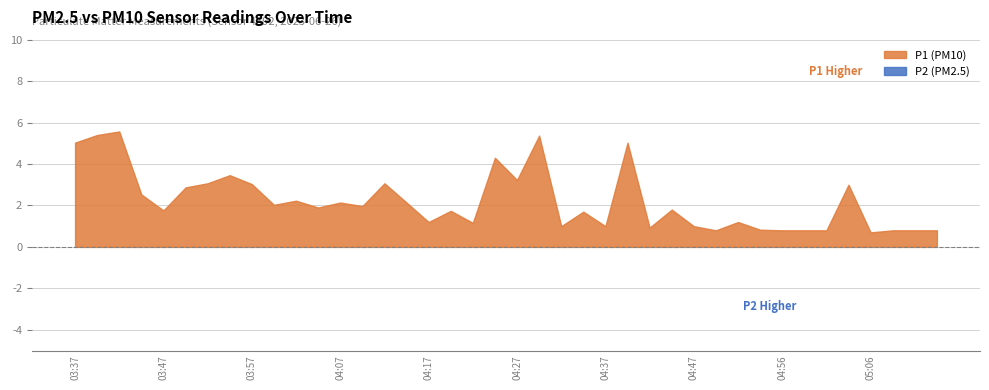

At which category does P2 reach its first local peak?

03:50